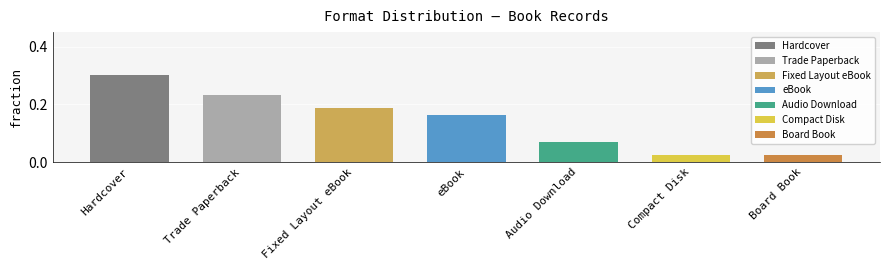

What is the maximum value shown in the chart?

0.3